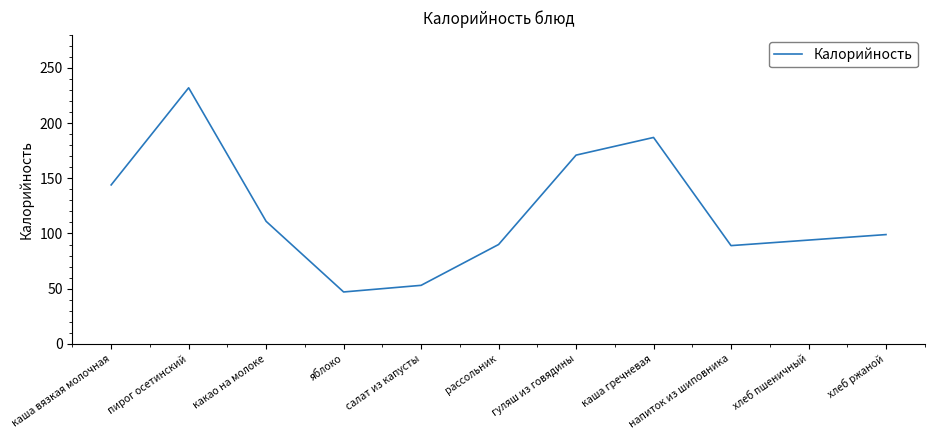

How many lines are shown in the chart?

1